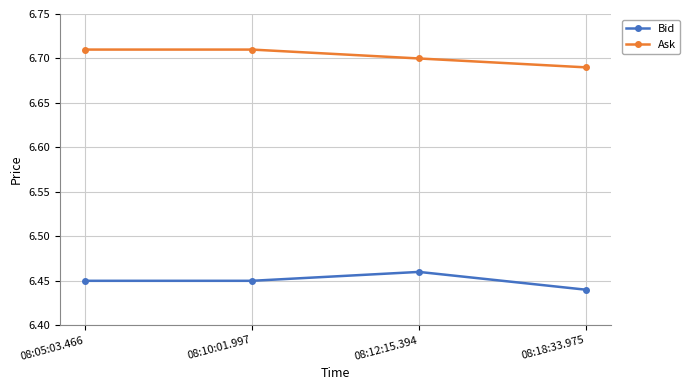

List the series in order of their peak value, highest first.

Ask, Bid